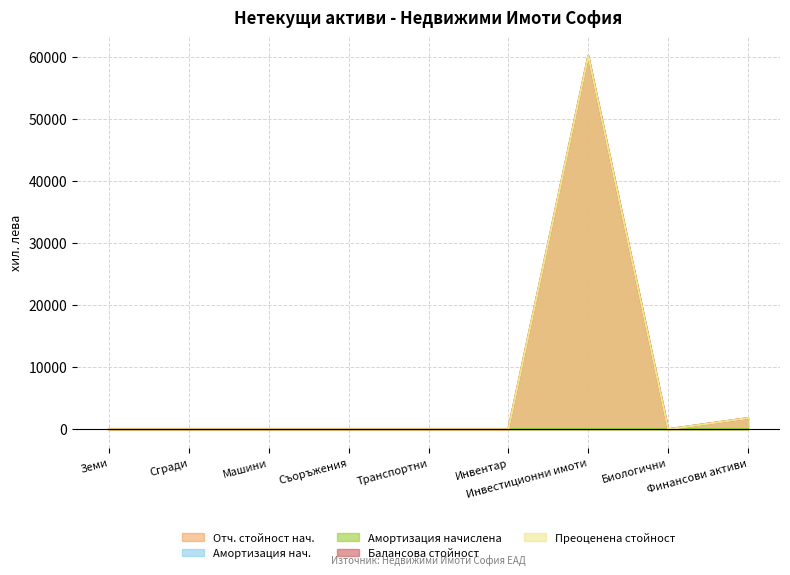

What value does the Балансова стойност series have at Финансови активи?

1800